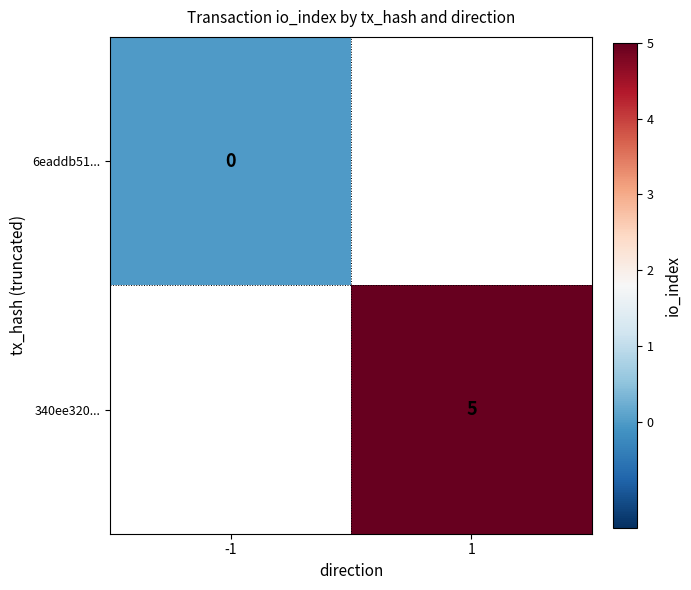

List the labels in order of 6eaddb51... value, smallest first.

-1, 1